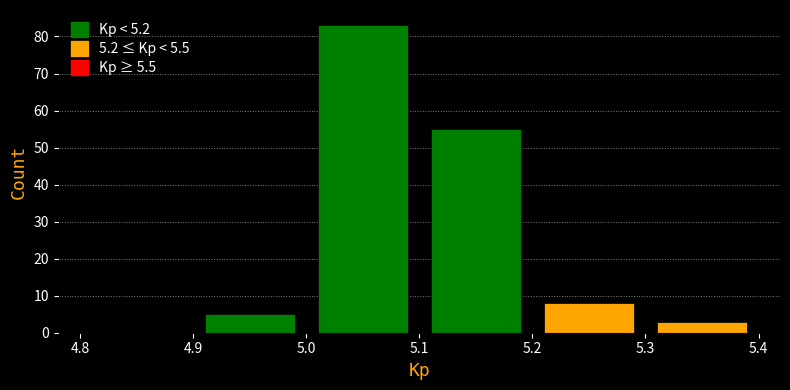

Over which range of the x-axis is the bar tallest?

5.0 to 5.1